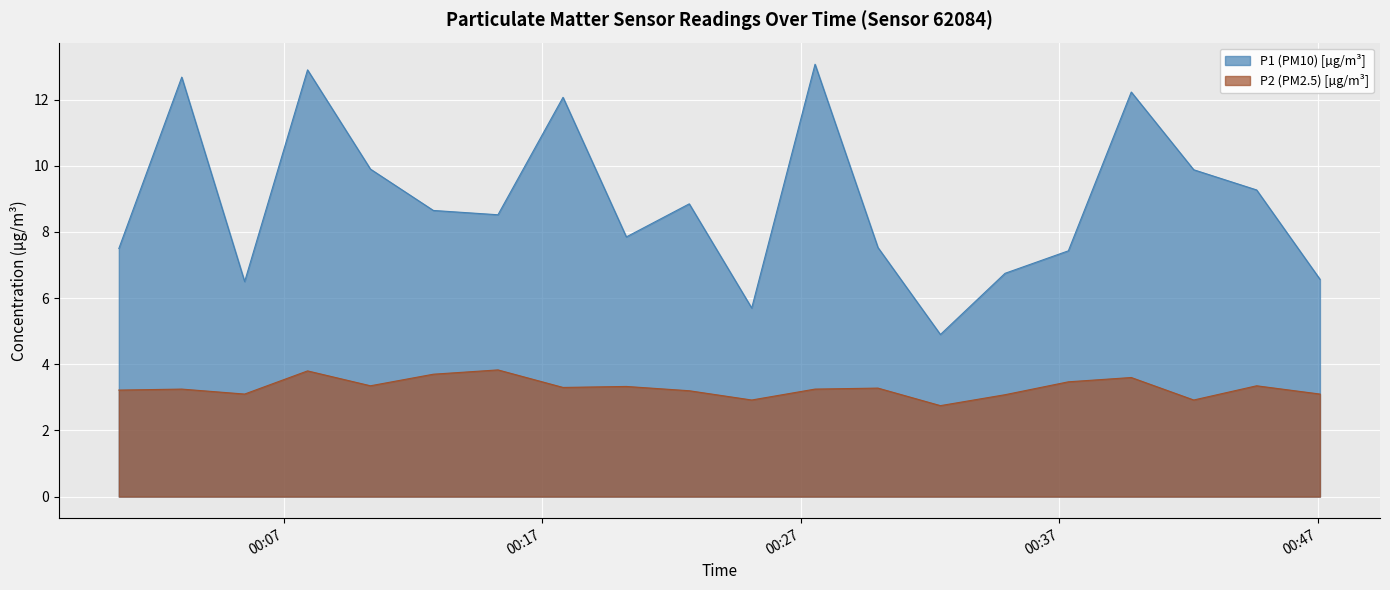

Between 2023-07-13T00:25:06 and 2023-07-13T00:32:24, which series saw the biggest shift?

P1 (PM10) [µg/m³]